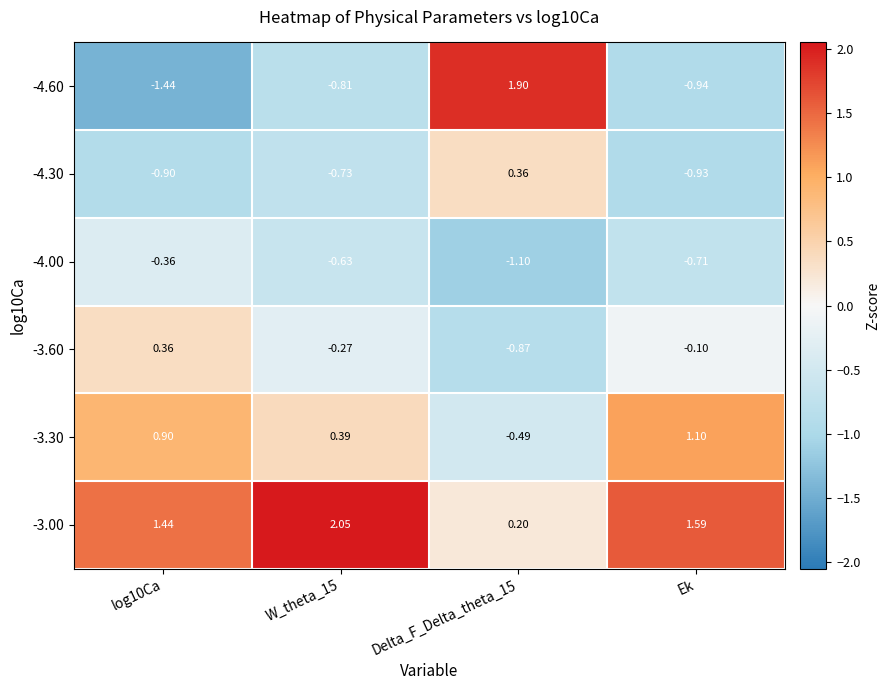

What is the difference between the highest and lowest values at W_theta_15?

2.9